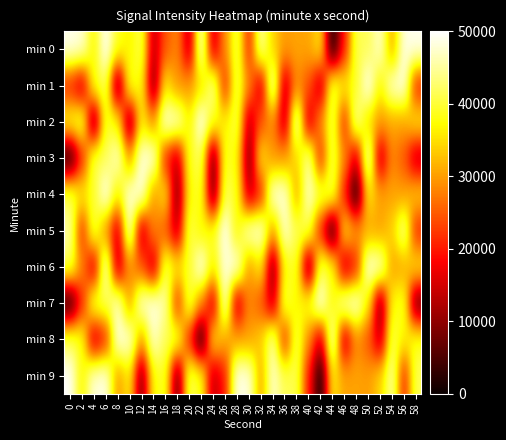

Reading right to left, extract all data points from this chart.

min 0: 58=49341.2	56=48631.2	54=29820.0	52=47652.4	50=41327.2	48=41498.3	46=20218.2	44=0.0	42=36218.4	40=30501.7	38=30498.4	36=29970.6	34=34011.7	32=45864.2	30=20452.3	28=41744.8	26=28755.1	24=13948.3	22=48950.6	20=12527.7	18=28573.0	16=24542.4	14=12820.5	12=41552.8	10=36257.6	8=38934.7	6=50000.0	4=36355.1	2=48270.7	0=49253.8
min 1: 58=19825.8	56=49253.8	54=48270.7	52=36355.1	50=50000.0	48=38934.7	46=36257.6	44=41552.8	42=12820.5	40=24542.4	38=28573.0	36=12527.7	34=48950.6	32=13948.3	30=28755.1	28=41744.8	26=20452.3	24=45864.2	22=34011.7	20=29970.6	18=29071.1	16=36347.0	14=7693.4	12=37547.9	10=39566.0	8=5852.2	6=41913.4	4=38920.5	2=12955.3	0=19825.8
min 2: 58=36218.4	56=30501.7	54=30498.4	52=29970.6	50=34011.7	48=45864.2	46=20452.3	44=41744.8	42=28755.1	40=13948.3	38=48950.6	36=12527.7	34=28573.0	32=24542.4	30=12820.5	28=41552.8	26=36257.6	24=38934.7	22=50000.0	20=36355.1	18=48270.7	16=49253.8	14=29071.1	12=36347.0	10=7693.4	8=37547.9	6=39566.0	4=5852.2	2=41913.4	0=38920.5
min 3: 58=12820.5	56=24542.4	54=28573.0	52=12527.7	50=48950.6	48=13948.3	46=28755.1	44=41744.8	42=20452.3	40=45864.2	38=34011.7	36=29970.6	34=29071.1	32=36347.0	30=7693.4	28=37547.9	26=39566.0	24=5852.2	22=41913.4	20=38920.5	18=12955.3	16=19825.8	14=49341.2	12=48631.2	10=29820.0	8=47652.4	6=41327.2	4=41498.3	2=20218.2	0=0.0
min 4: 58=34011.7	56=29970.6	54=30498.4	52=30501.7	50=36218.4	48=0.0	46=20218.2	44=41498.3	42=41327.2	40=47652.4	38=29820.0	36=48631.2	34=49341.2	32=19825.8	30=12955.3	28=38920.5	26=41913.4	24=5852.2	22=39566.0	20=37547.9	18=7693.4	16=36347.0	14=29071.1	12=49253.8	10=48270.7	8=36355.1	6=50000.0	4=38934.7	2=36257.6	0=41552.8
min 5: 58=20452.3	56=45864.2	54=34011.7	52=29970.6	50=30498.4	48=30501.7	46=36218.4	44=0.0	42=20218.2	40=41498.3	38=41327.2	36=47652.4	34=29820.0	32=49253.8	30=48270.7	28=36355.1	26=50000.0	24=38934.7	22=36257.6	20=41552.8	18=12820.5	16=24542.4	14=28573.0	12=12527.7	10=48950.6	8=13948.3	6=28755.1	4=41744.8	2=20452.3	0=45864.2
min 6: 58=36218.4	56=30501.7	54=29970.6	52=48631.2	50=49341.2	48=19825.8	46=12955.3	44=38920.5	42=41913.4	40=5852.2	38=39566.0	36=37547.9	34=7693.4	32=36347.0	30=29071.1	28=49253.8	26=48270.7	24=36355.1	22=50000.0	20=38934.7	18=36257.6	16=41552.8	14=12820.5	12=24542.4	10=28573.0	8=12527.7	6=48950.6	4=13948.3	2=28755.1	0=41744.8
min 7: 58=5852.2	56=39566.0	54=37547.9	52=7693.4	50=36347.0	48=49253.8	46=48270.7	44=36355.1	42=50000.0	40=38934.7	38=36257.6	36=41552.8	34=12820.5	32=24542.4	30=28573.0	28=12527.7	26=48950.6	24=13948.3	22=28755.1	20=41744.8	18=20452.3	16=45864.2	14=49341.2	12=48631.2	10=29820.0	8=47652.4	6=41327.2	4=41498.3	2=20218.2	0=0.0
min 8: 58=38934.7	56=36257.6	54=41552.8	52=12820.5	50=24542.4	48=28573.0	46=12527.7	44=48950.6	42=13948.3	40=28755.1	38=41744.8	36=20452.3	34=45864.2	32=34011.7	30=29970.6	28=30498.4	26=30501.7	24=36218.4	22=0.0	20=20218.2	18=41498.3	16=41327.2	14=47652.4	12=29820.0	10=48631.2	8=49341.2	6=19825.8	4=12955.3	2=38920.5	0=41913.4
min 9: 58=41744.8	56=20452.3	54=45864.2	52=34011.7	50=29970.6	48=30498.4	46=30501.7	44=36218.4	42=0.0	40=20218.2	38=41498.3	36=41327.2	34=47652.4	32=29820.0	30=48631.2	28=49341.2	26=19825.8	24=12955.3	22=38920.5	20=41913.4	18=5852.2	16=39566.0	14=37547.9	12=7693.4	10=36347.0	8=29071.1	6=49253.8	4=48270.7	2=36355.1	0=50000.0